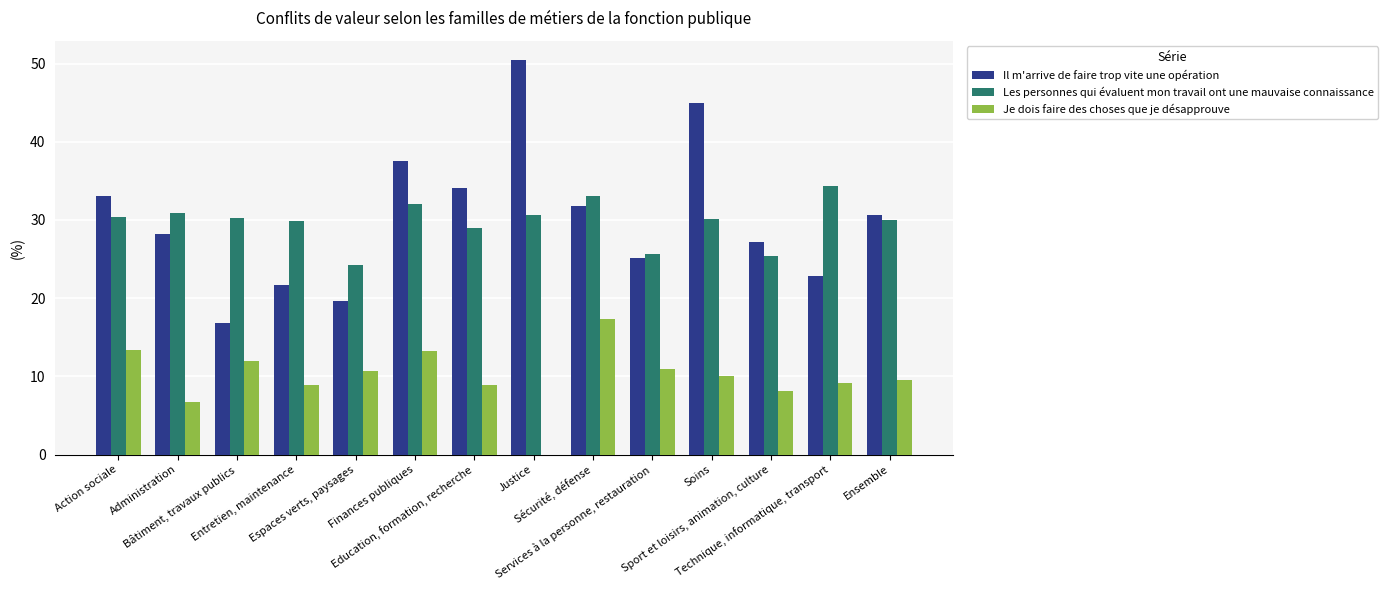

What is the difference between the Je dois faire des choses que je désapprouve values at Technique, informatique, transport and Sport et loisirs, animation, culture?

1.1